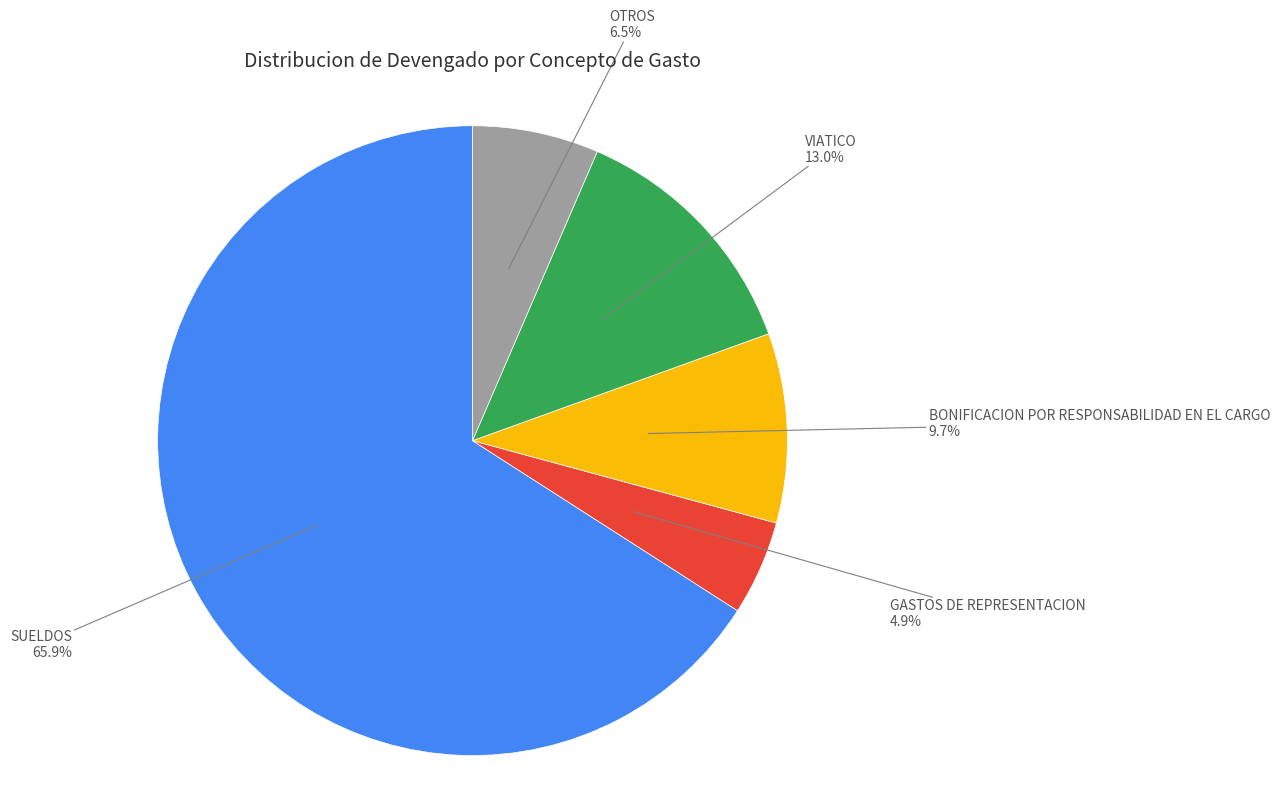

Which category has the biggest portion of the pie?

SUELDOS